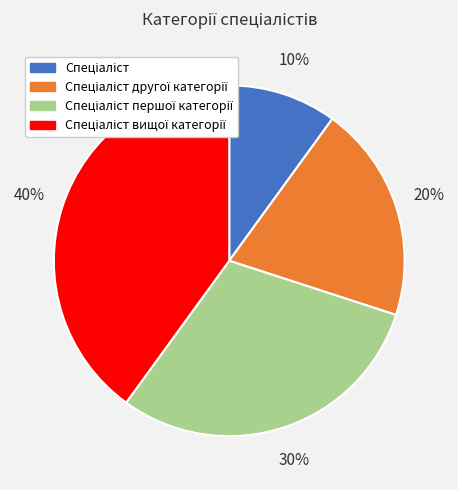

To the nearest percent, what is the average slice percentage?

25%